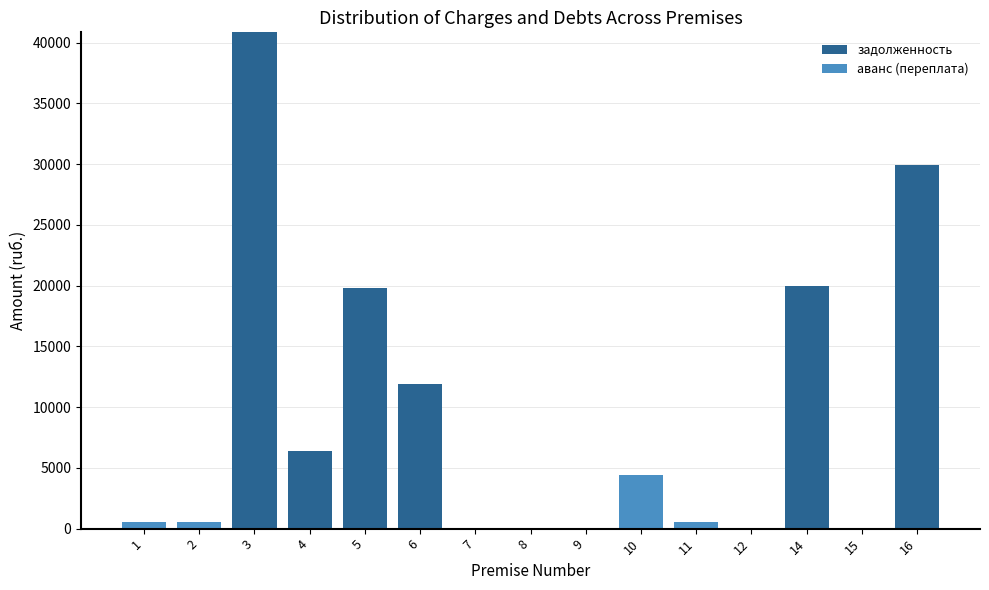

The value of задолженность at 9 is 0.0. True or false?

True